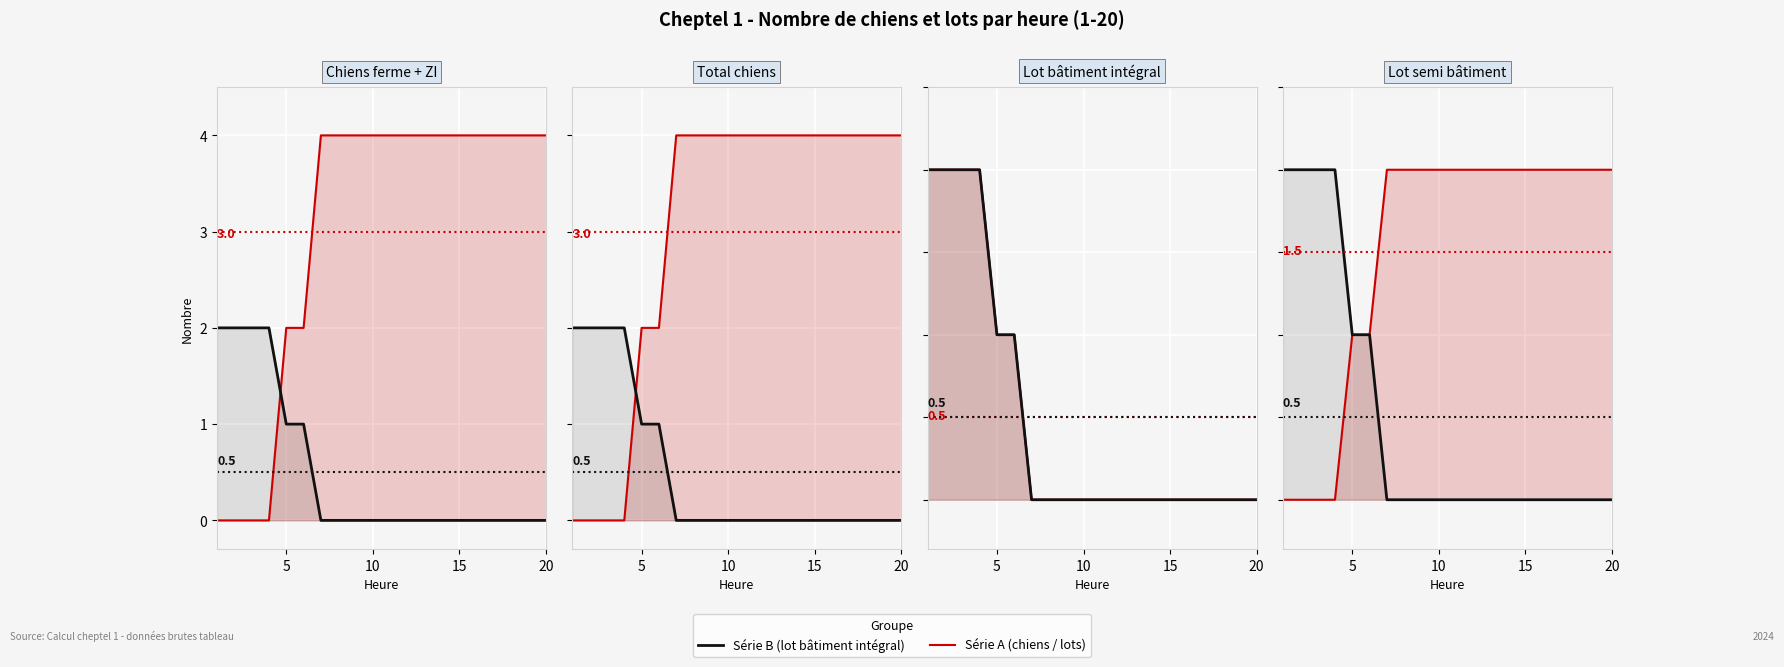

What are all the series names shown in the legend?

Série A, Série B